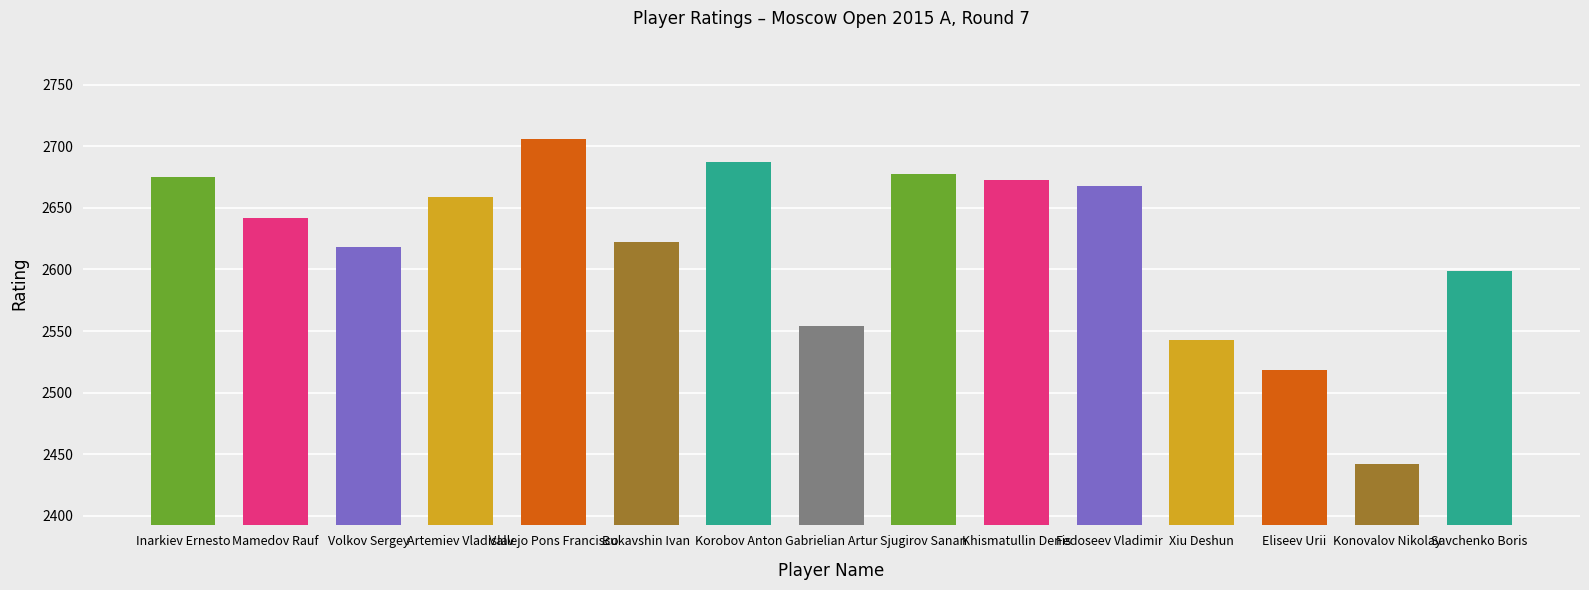

Reading left to right, what are all the values shown in this chart?

2675	2642	2618	2659	2706	2622	2687	2554	2678	2673	2668	2543	2518	2442	2599